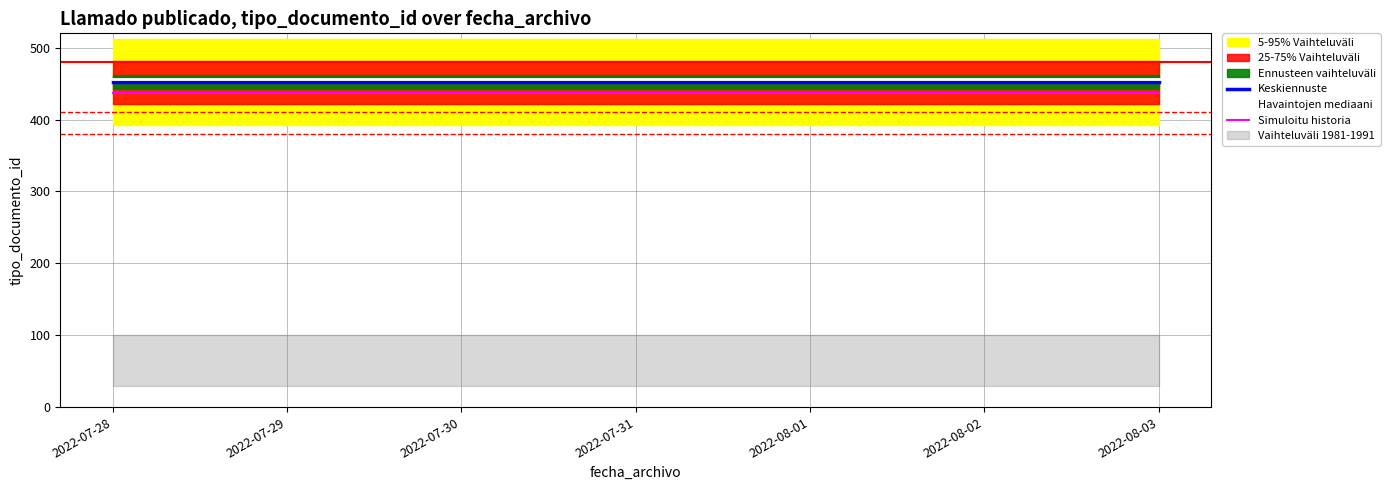

Does the chart have visible grid lines?

Yes